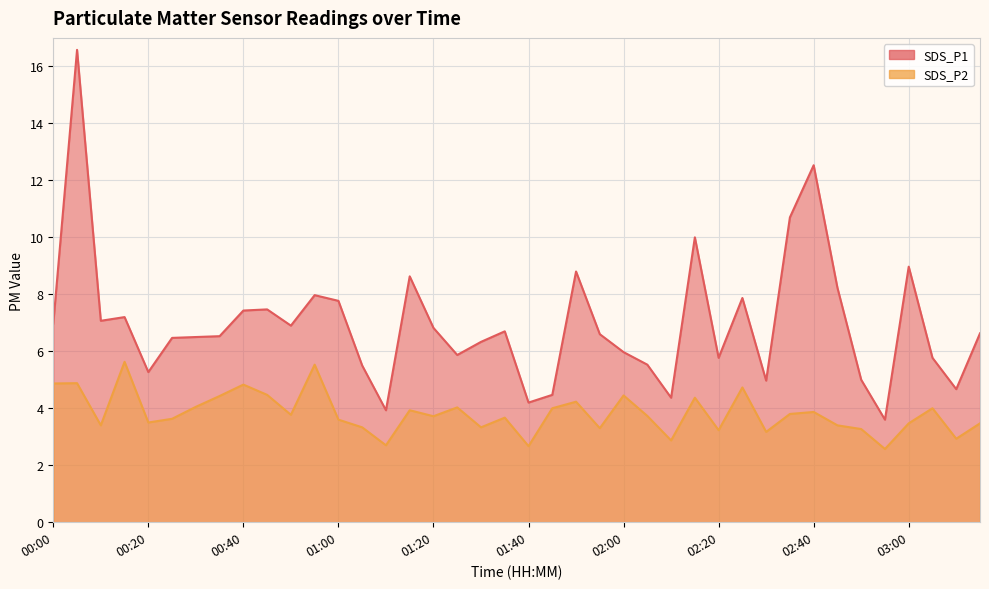

True or false: SDS_P1 and SDS_P2 cross at least once.

False